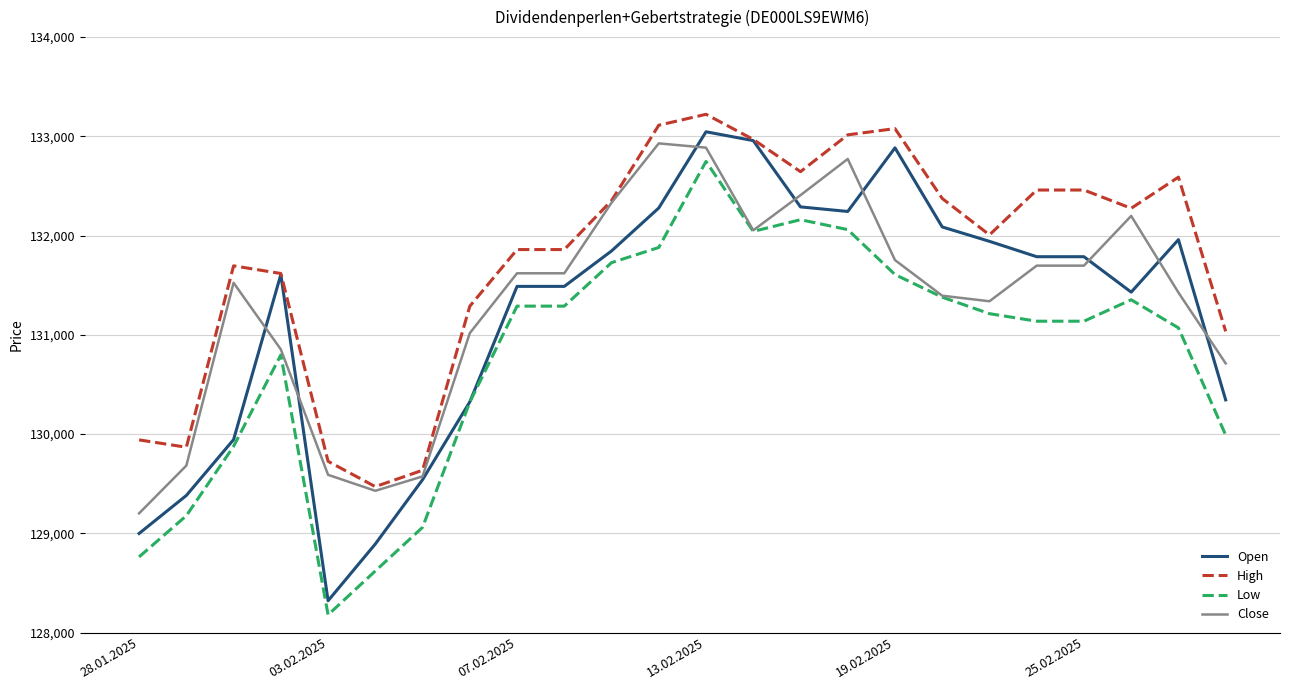

What is the minimum value for Close?

129201